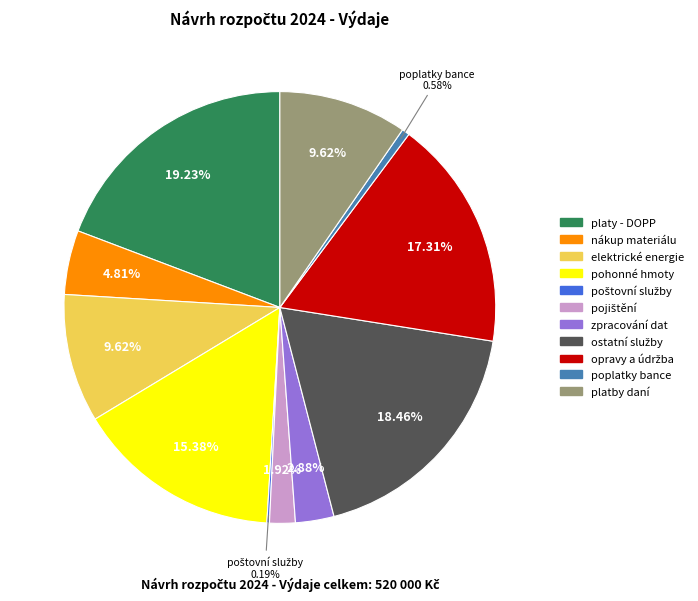

Is there any slice that represents more than half of the pie?

No